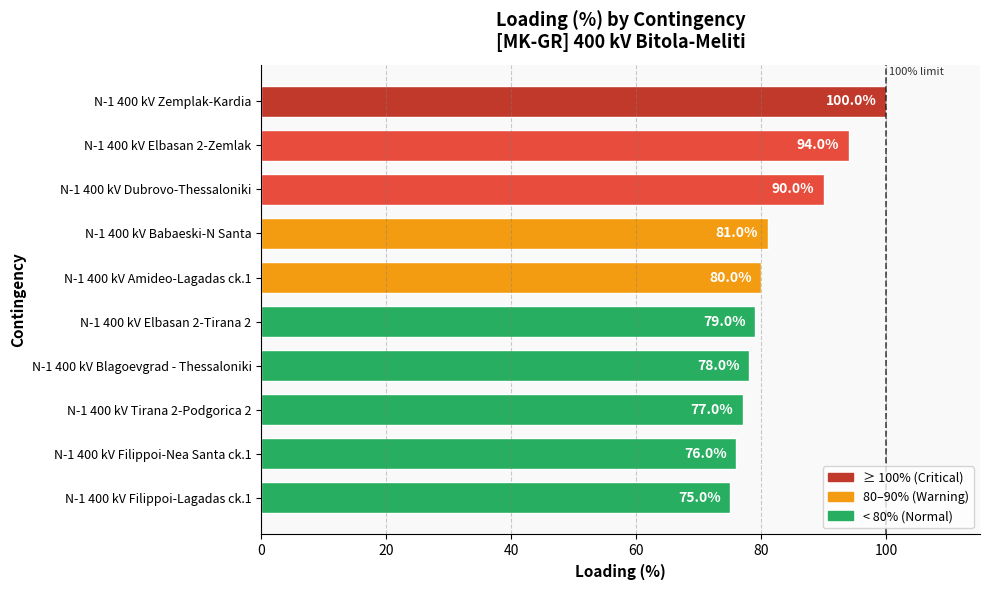

At which label is the value closest to 87?

N-1 400 kV Dubrovo-Thessaloniki